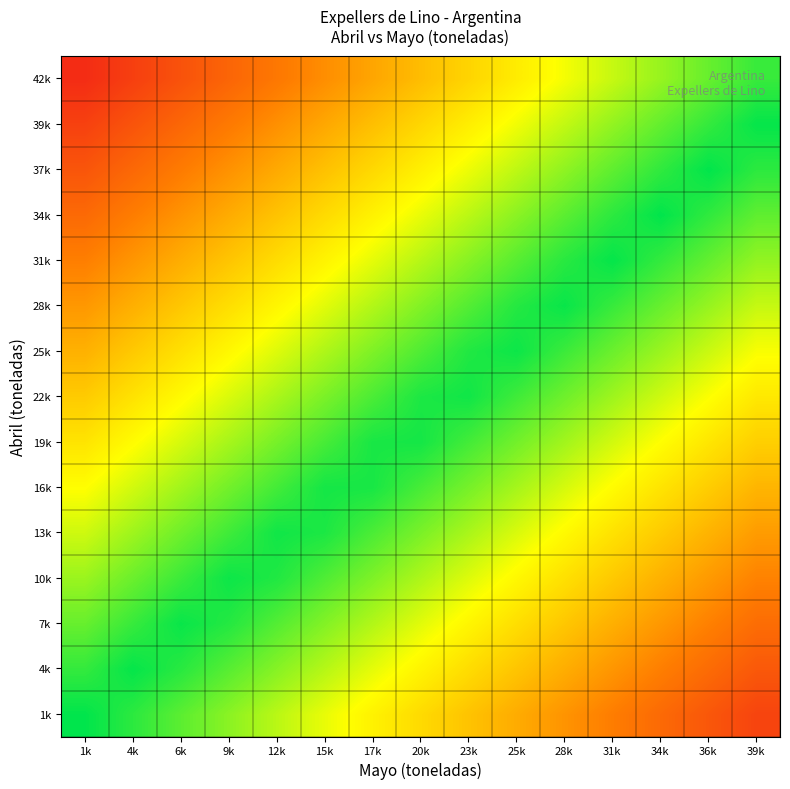

What is the smallest value displayed?

0.1